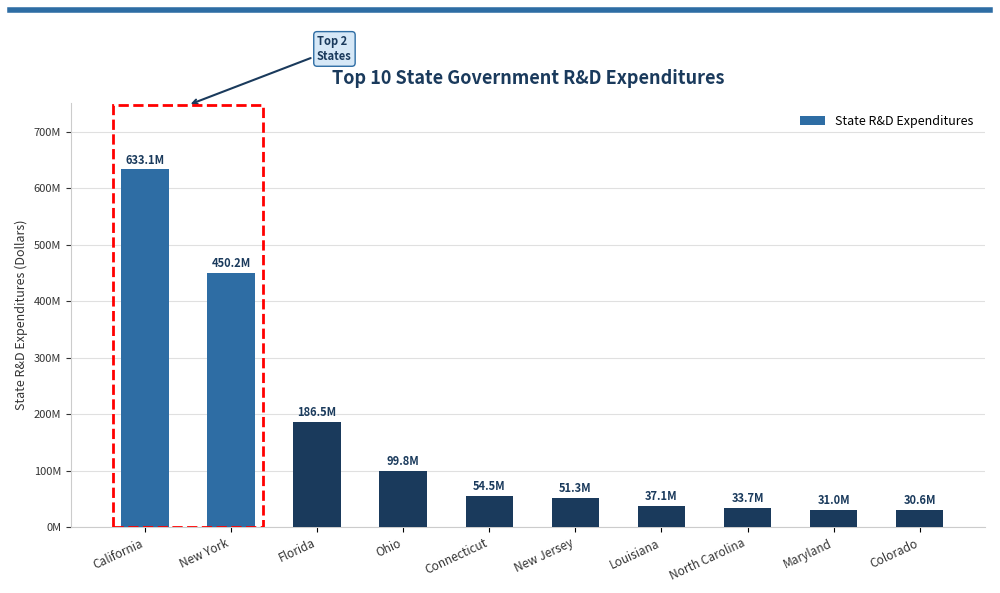

Are the bars horizontal?

No